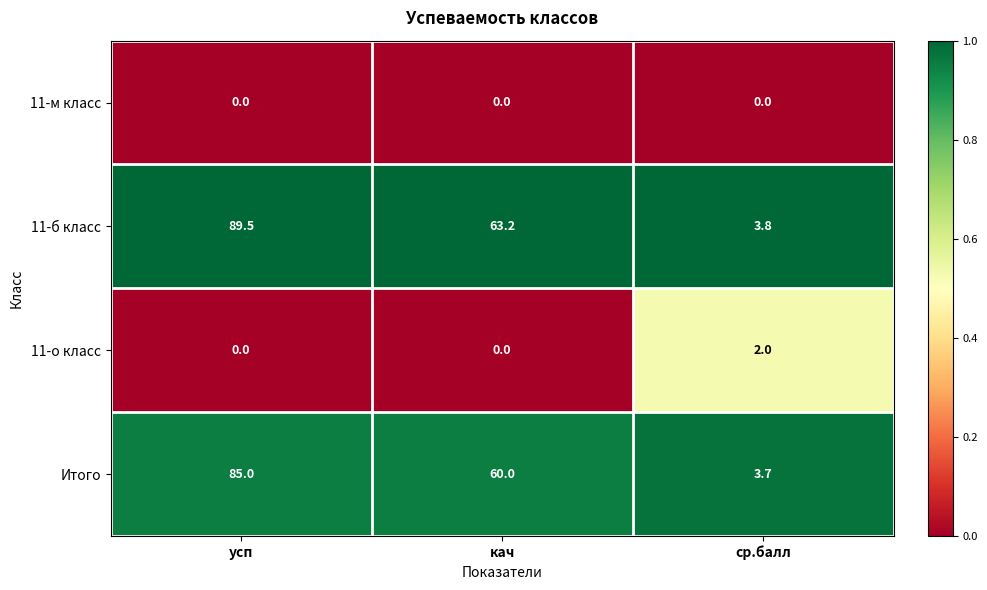

Is it true that Итого equals 43.9 at усп?

False